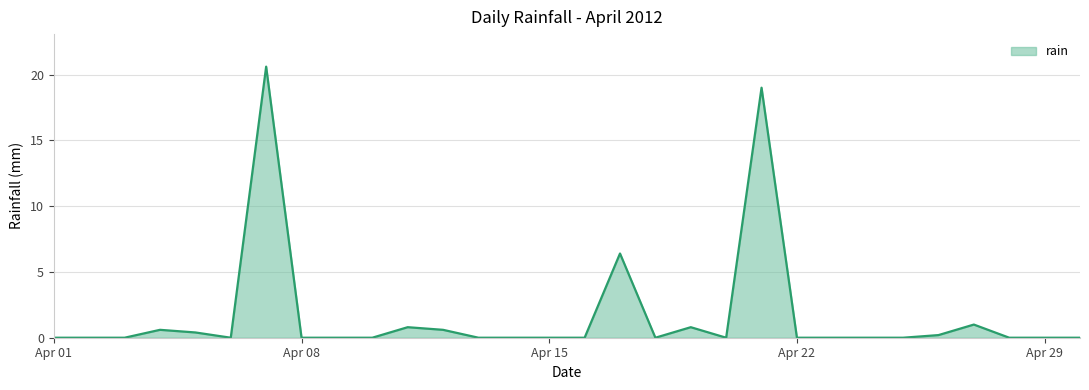

What is the maximum value shown in the chart?

20.6